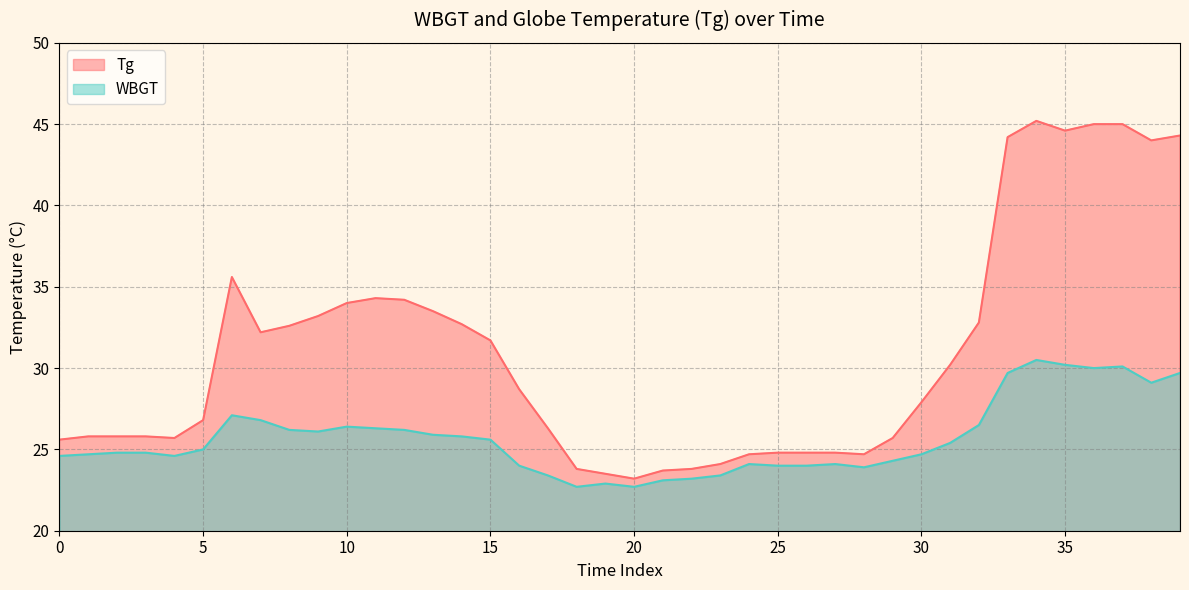

The Tg series shows 6.1 at 27. True or false?

False